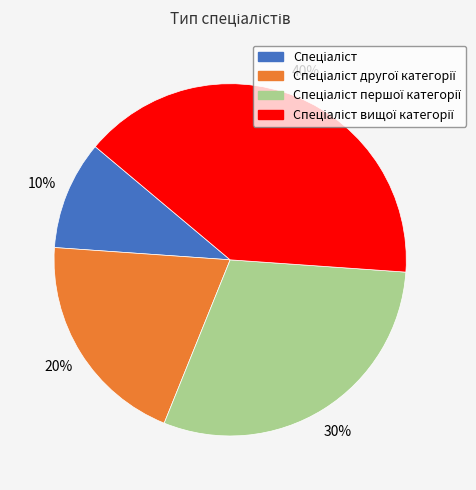

To the nearest percent, what is the difference between the largest and smallest slice percentages?

30%